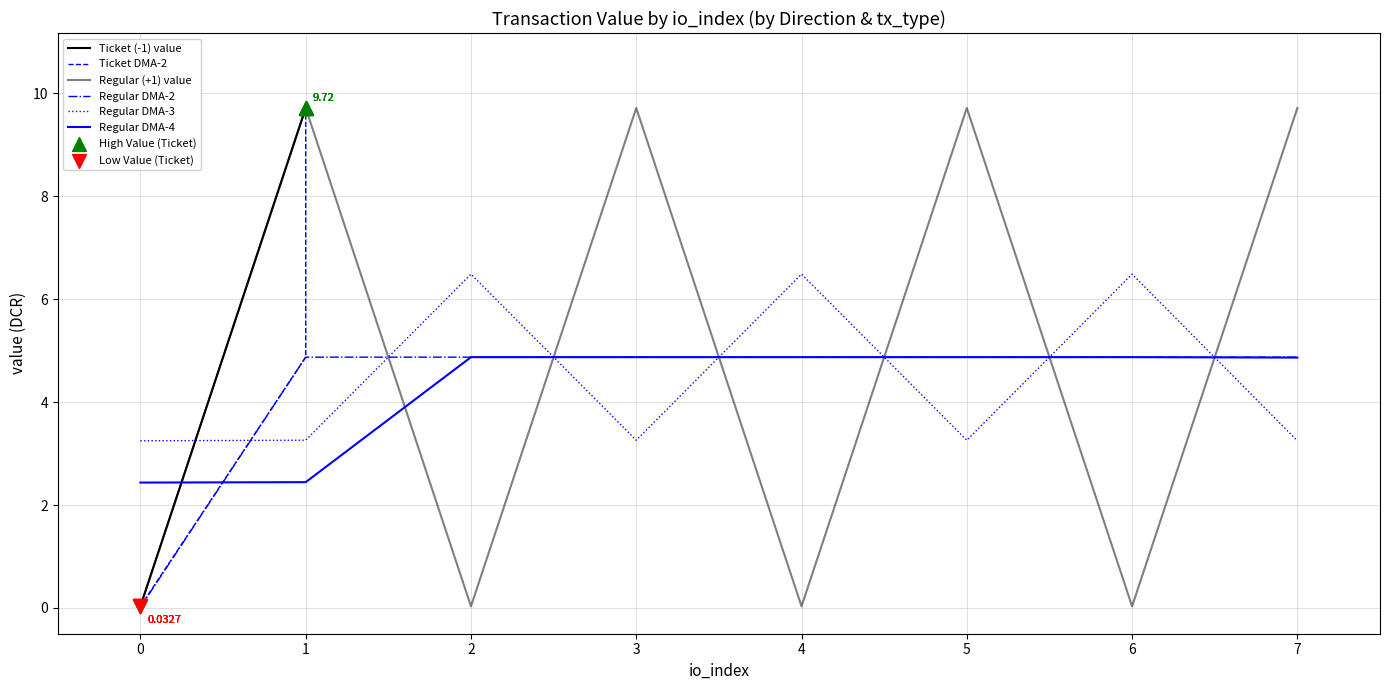

At how many categories does at least one series exceed 6?

7